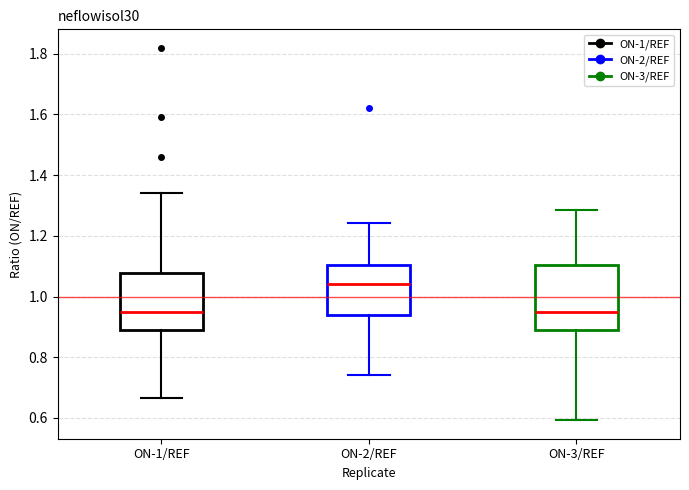

Reading left to right, transcribe this box plot: for each box, give where its median line is, the range the box spans, and where its two whiskers end, as read against the y-axis. The values are not printed on the chart, so give them approximately, as read against the axis.

ON-1/REF: median 0.94, box 0.90 to 1.08, whiskers 0.66 to 1.34
ON-2/REF: median 1.04, box 0.94 to 1.10, whiskers 0.74 to 1.24
ON-3/REF: median 0.94, box 0.88 to 1.10, whiskers 0.60 to 1.28